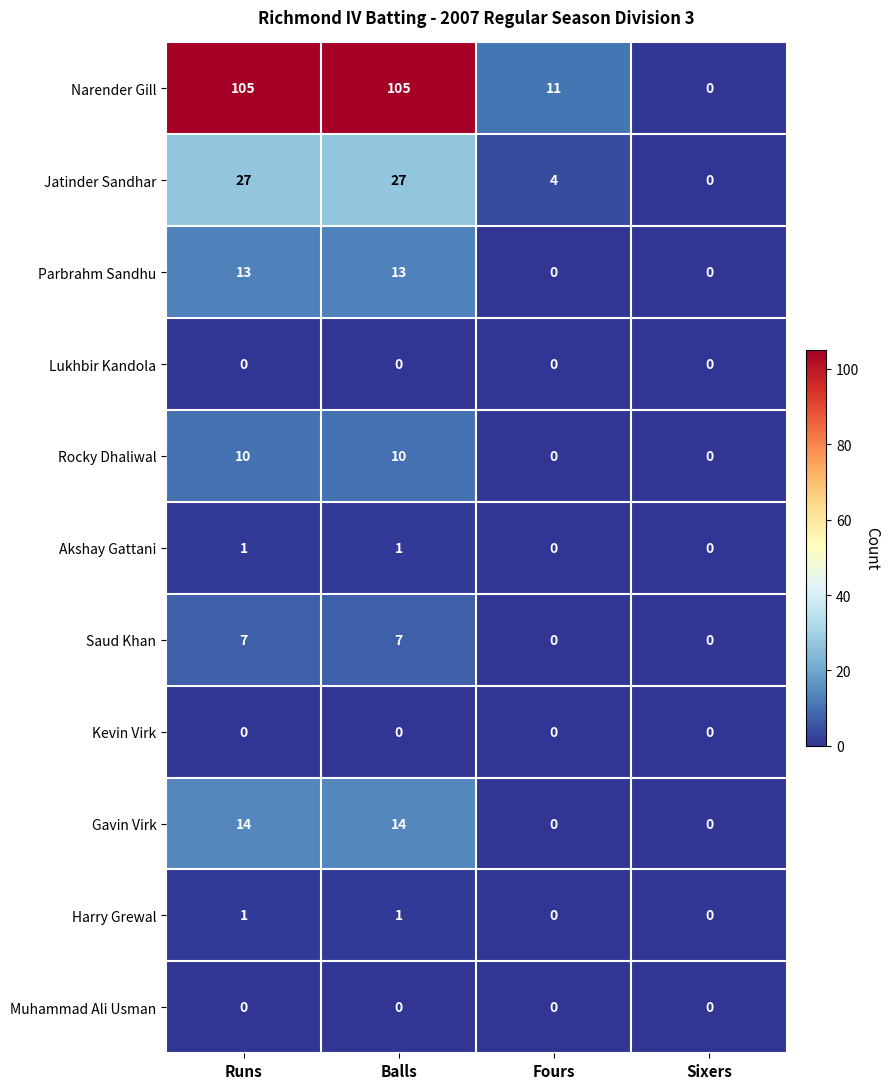

What is the sum of the Narender Gill values at Fours and Runs?

116